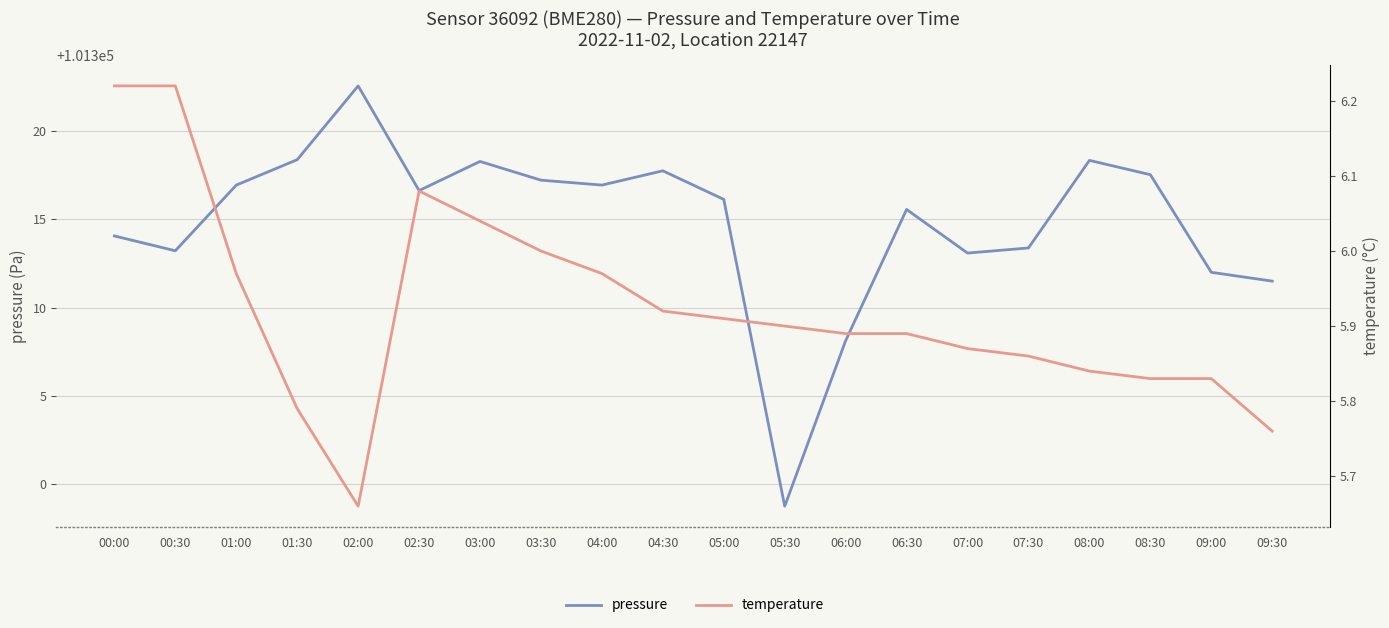

Which has a higher value, 03:30 or 07:30?

03:30